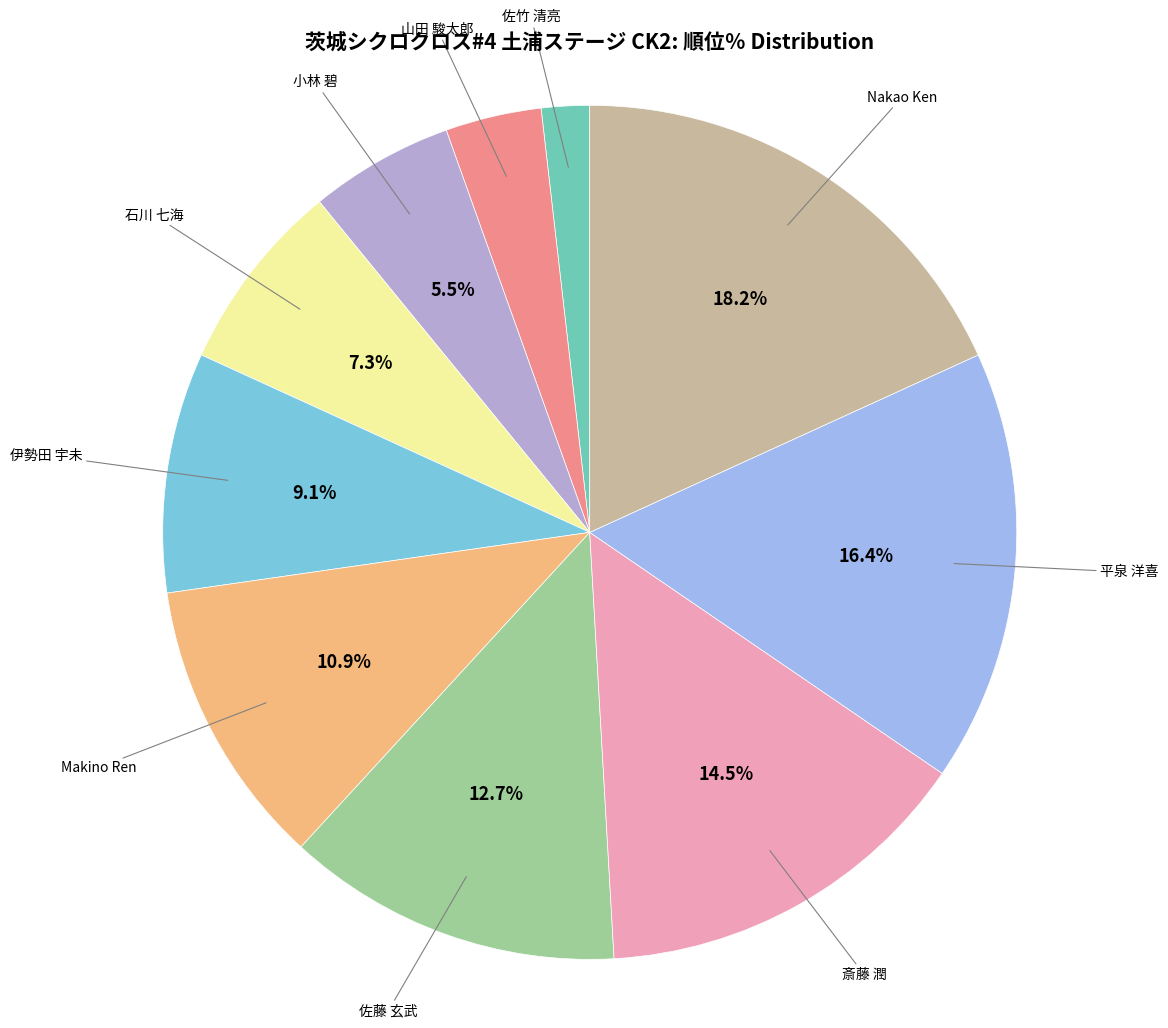

Does Nakao Ken represent more than half of the total?

No